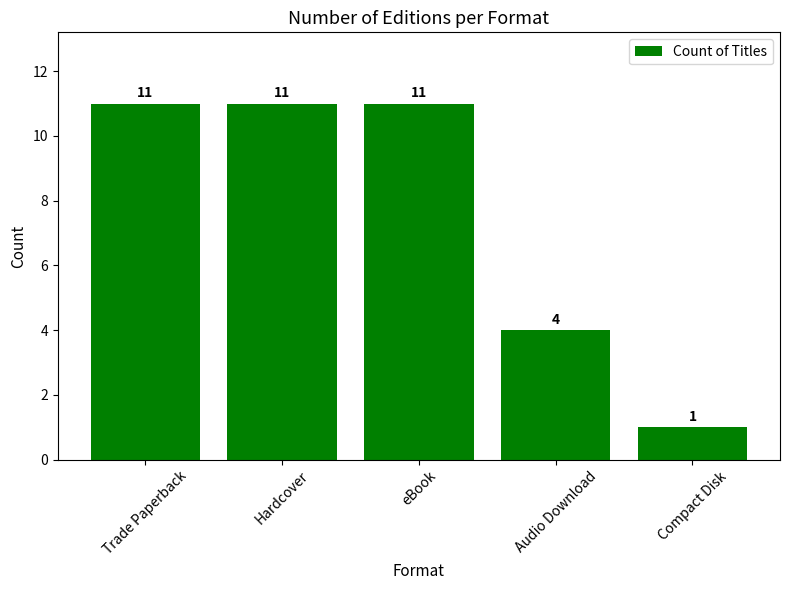

Which has a higher value, Trade Paperback or Compact Disk?

Trade Paperback